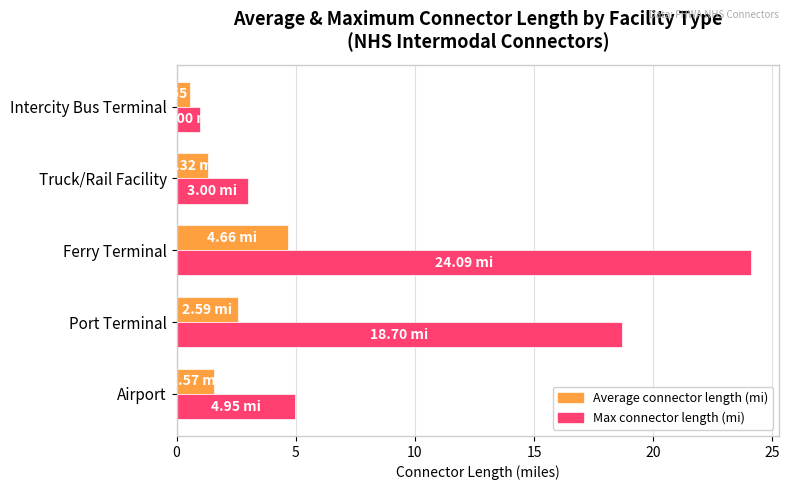

At which category does the chart reach its peak across all series?

Ferry Terminal